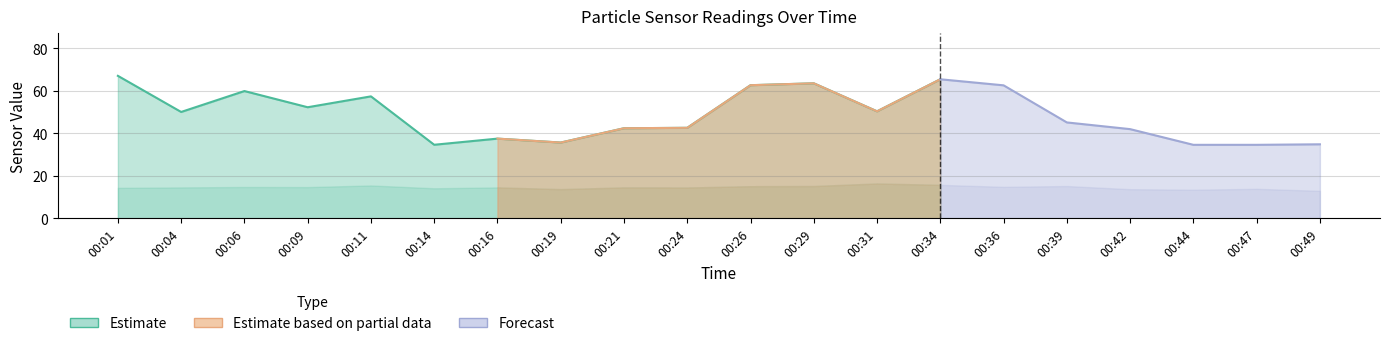

What is the value of the SDS_P1 point at the 3rd from the left?

59.8